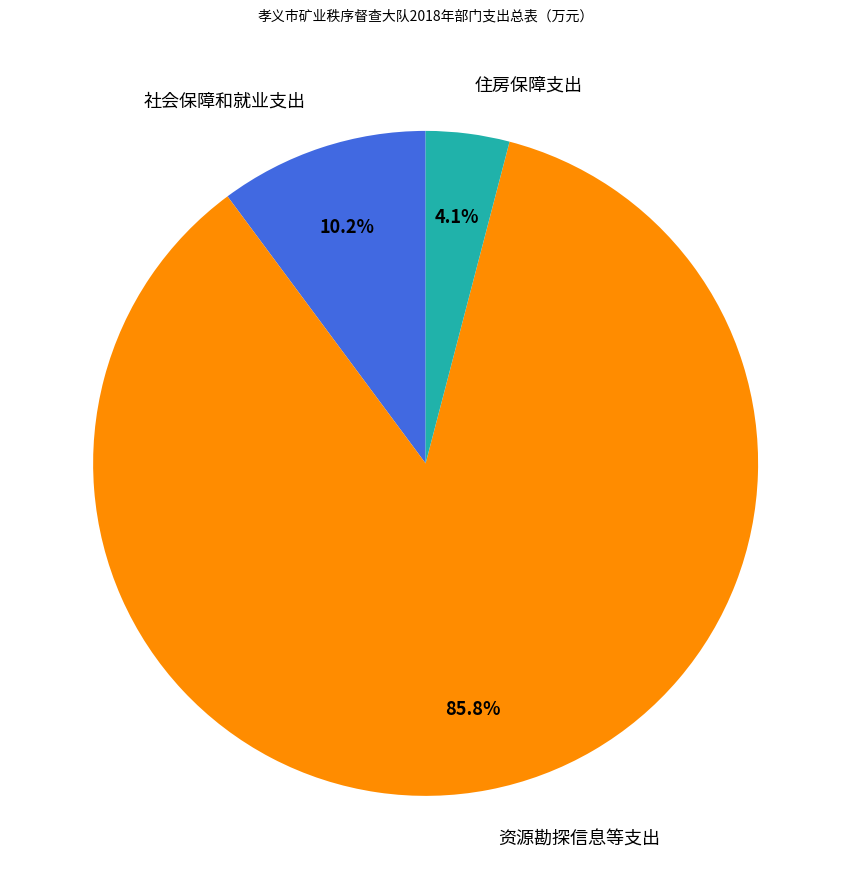

Is there any slice that represents more than half of the pie?

Yes